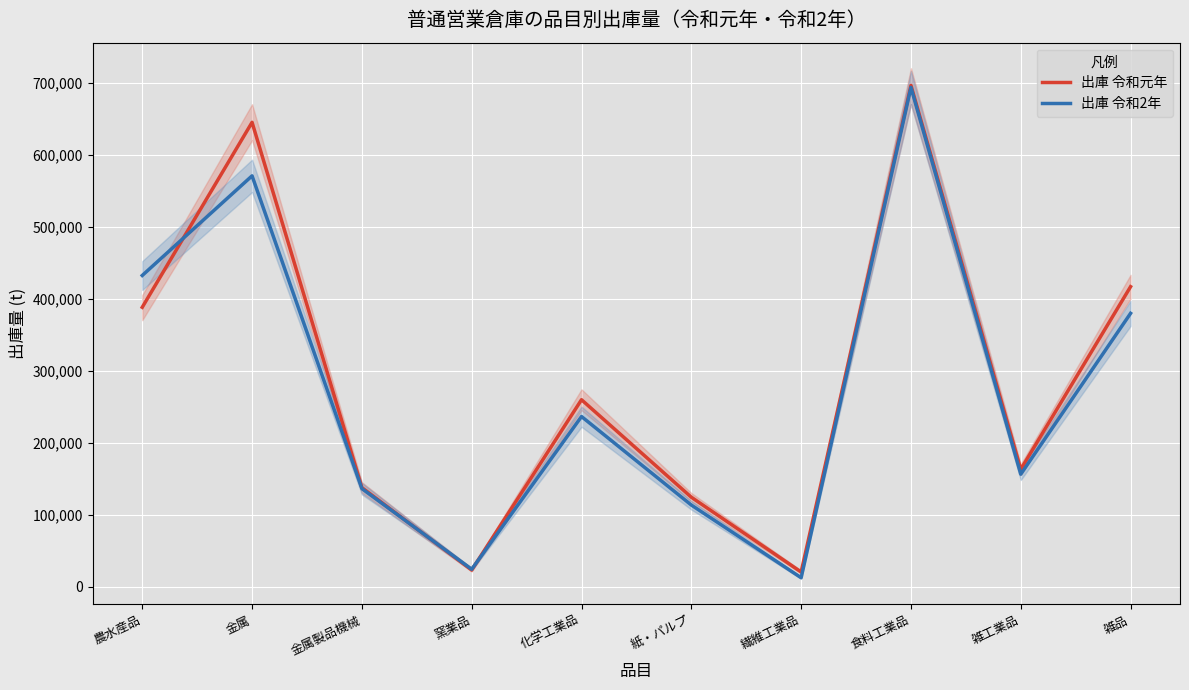

Count the number of categories in the chart.

10